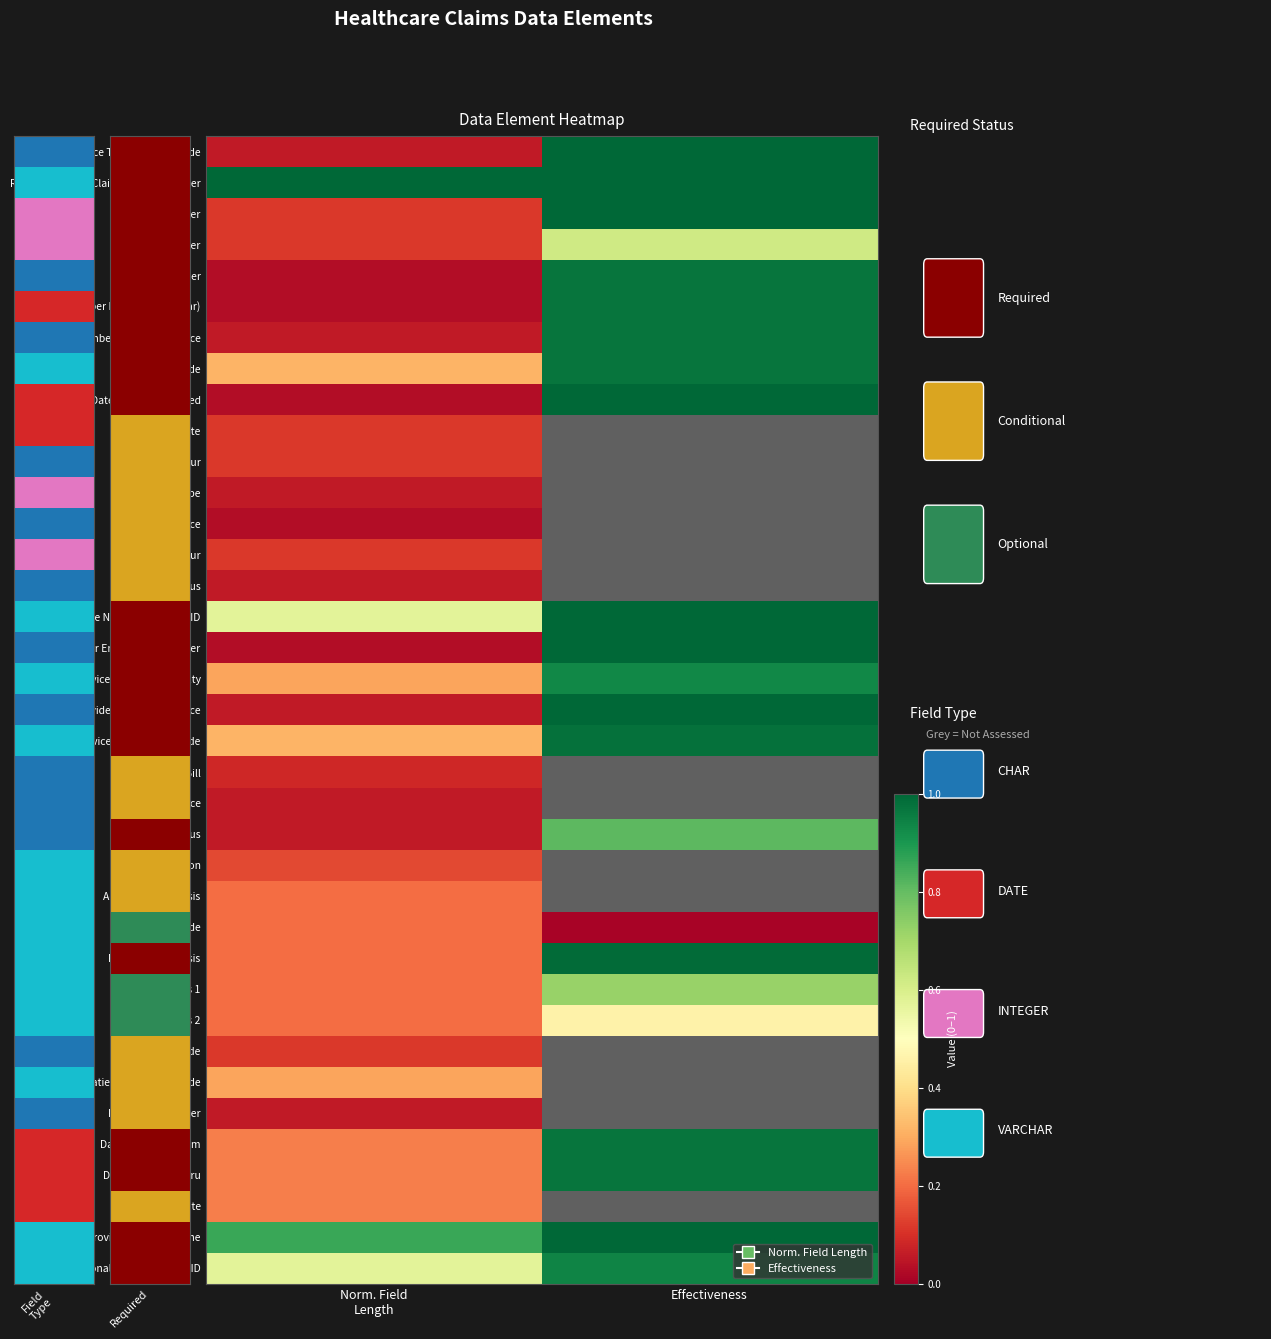

How many values in Discharge Hour are above zero?

1